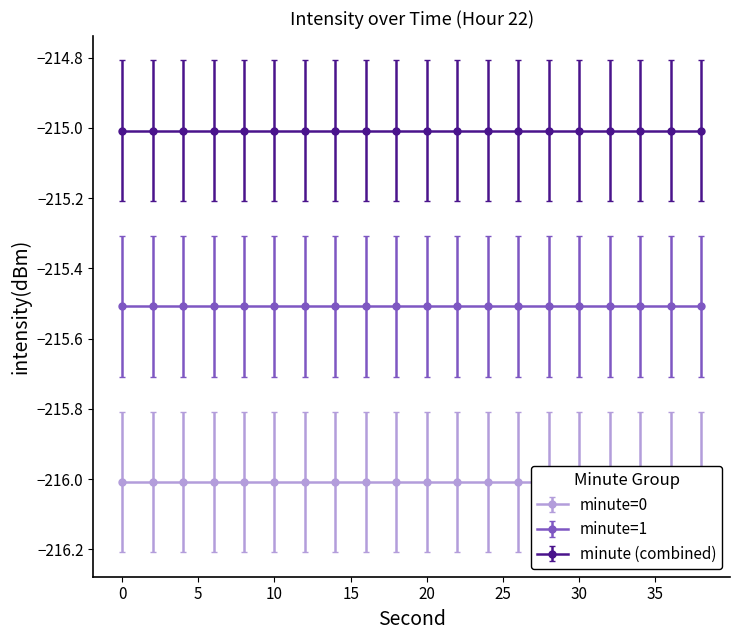

Does the chart have visible grid lines?

No